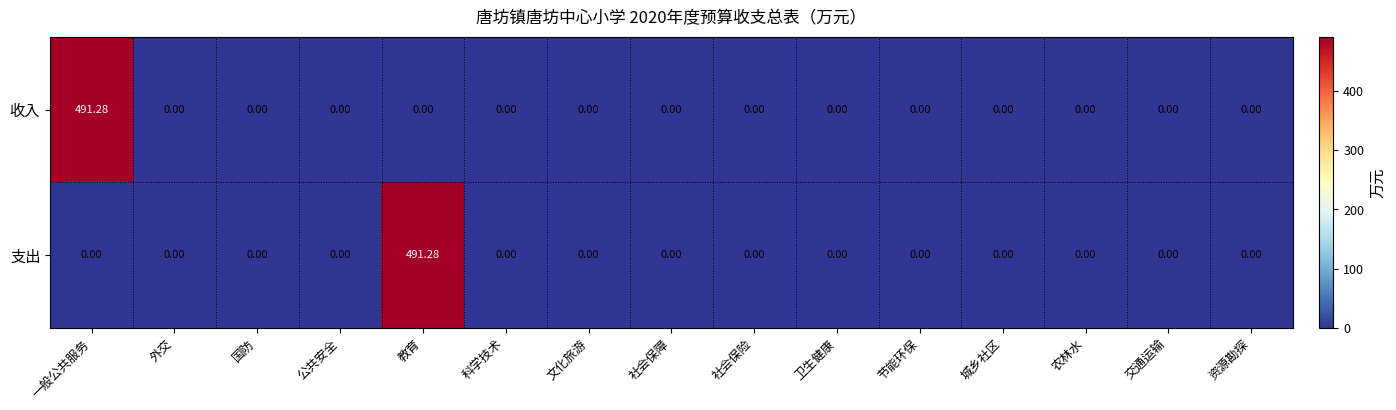

How many series are shown in this chart?

2